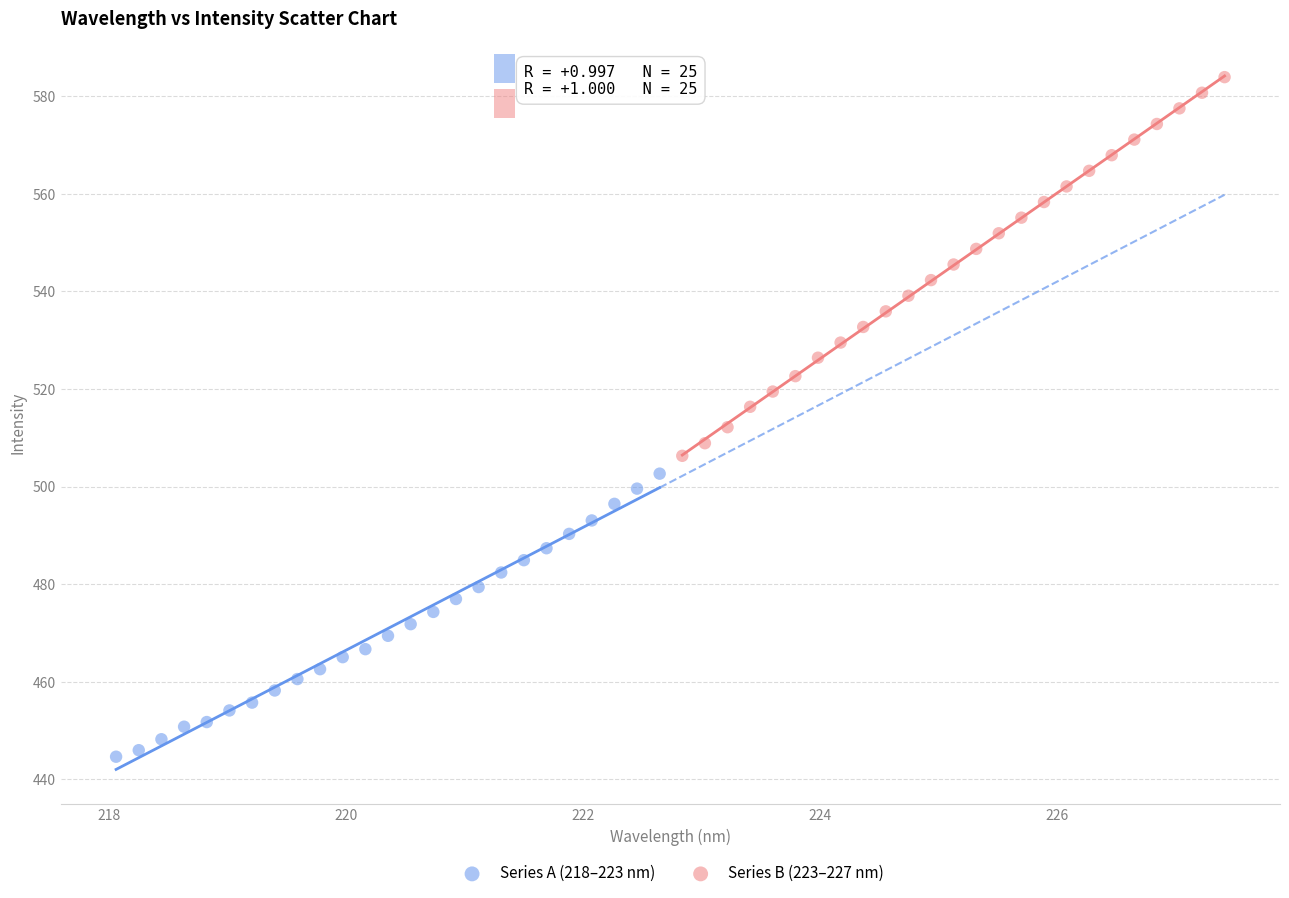

Which series reaches the maximum Y coordinate?

Series B (223–227 nm)